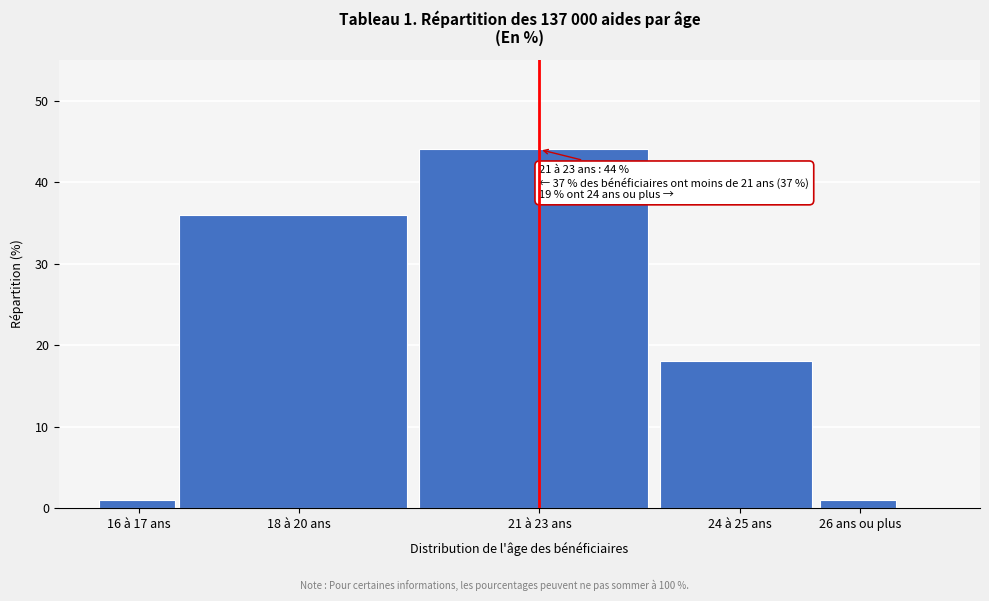

Reading left to right, transcribe all the data shown in this chart.

1	36	44	18	1